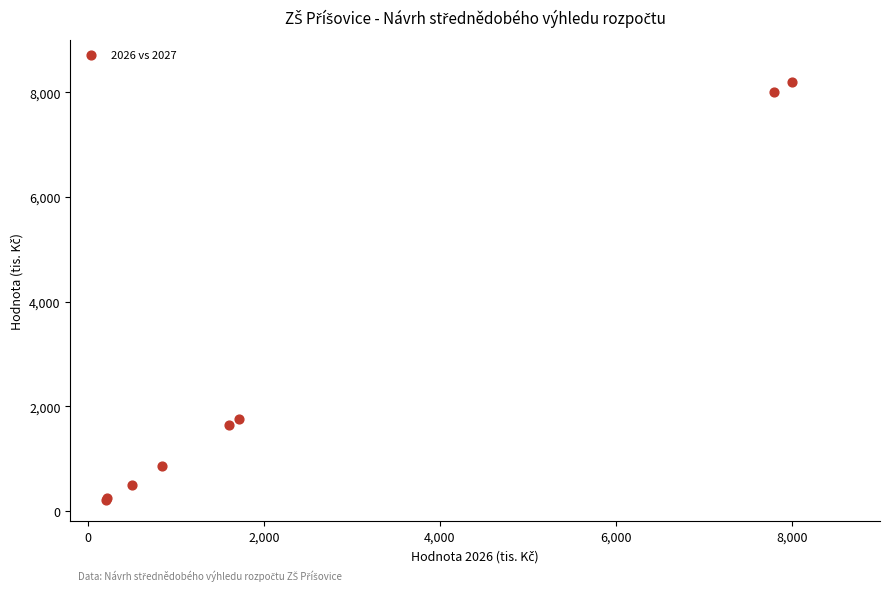

What Y value in the scatter plot is closest to 4201?

1758